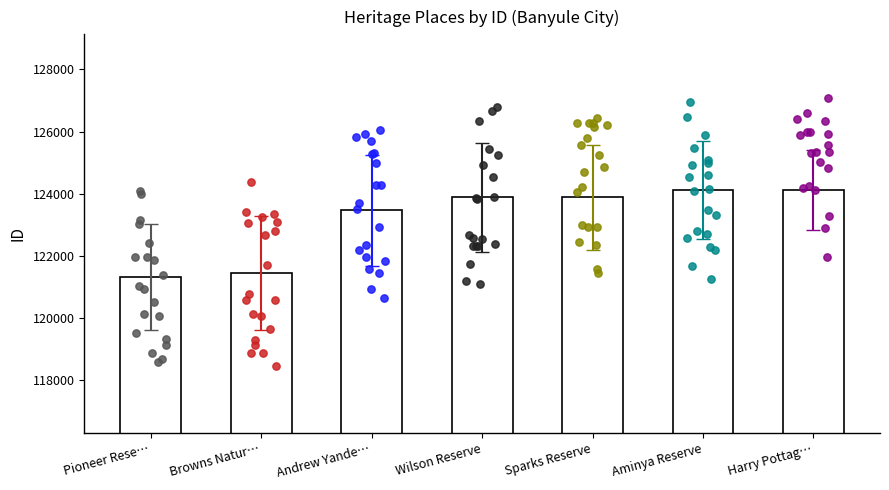

Between Wilson Reserve and Browns Natur…, which is larger?

Wilson Reserve